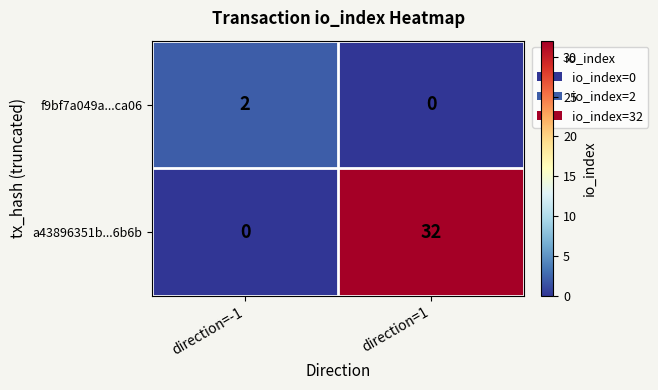

How many series are shown in this chart?

2